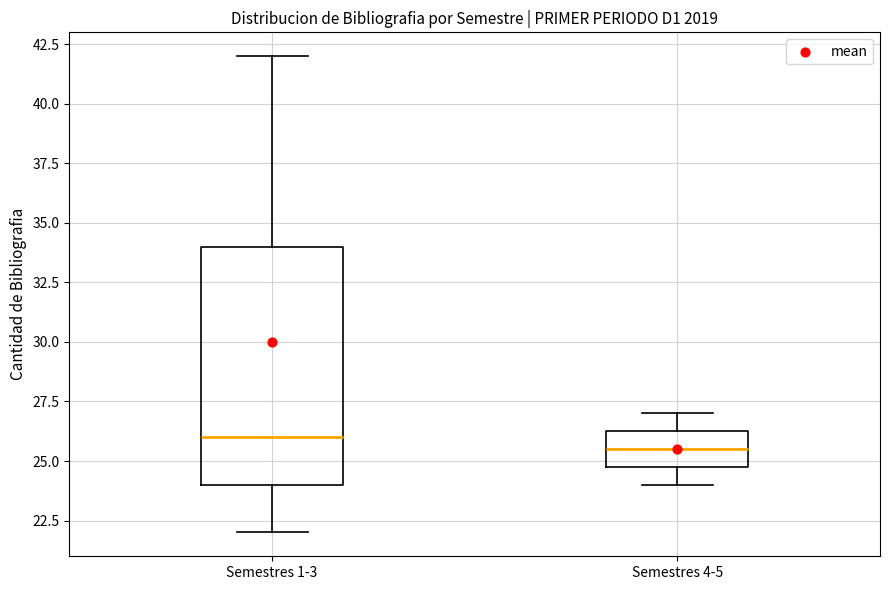

Where is the lower edge of the box for Semestres 4-5 on the y-axis? The values are not printed on the chart, so give them approximately, as read against the axis.

25.0